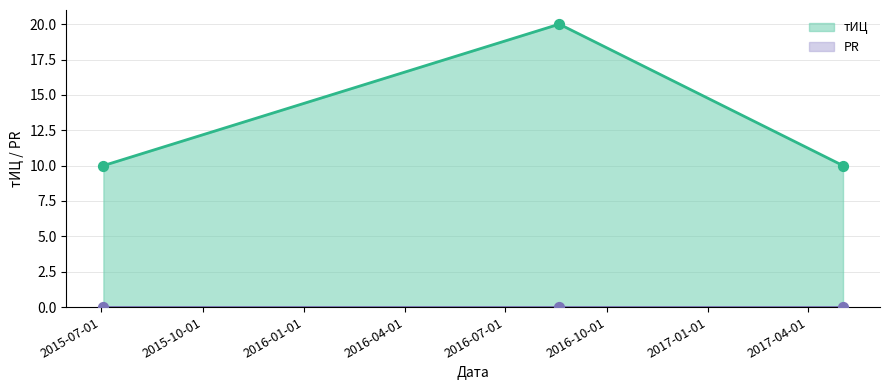

What is the ratio of the value at 2016-08-19 to the value at 2017-05-03?

2.0